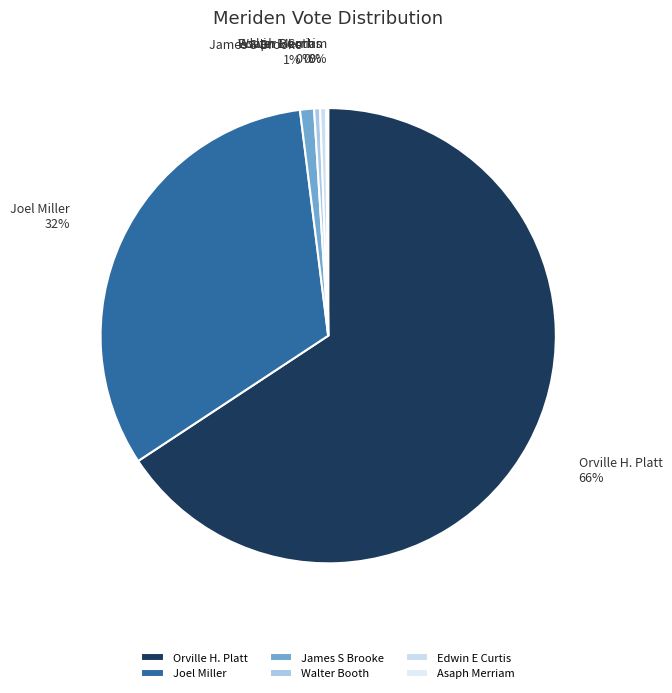

Which has a higher value, James S Brooke or Walter Booth?

James S Brooke